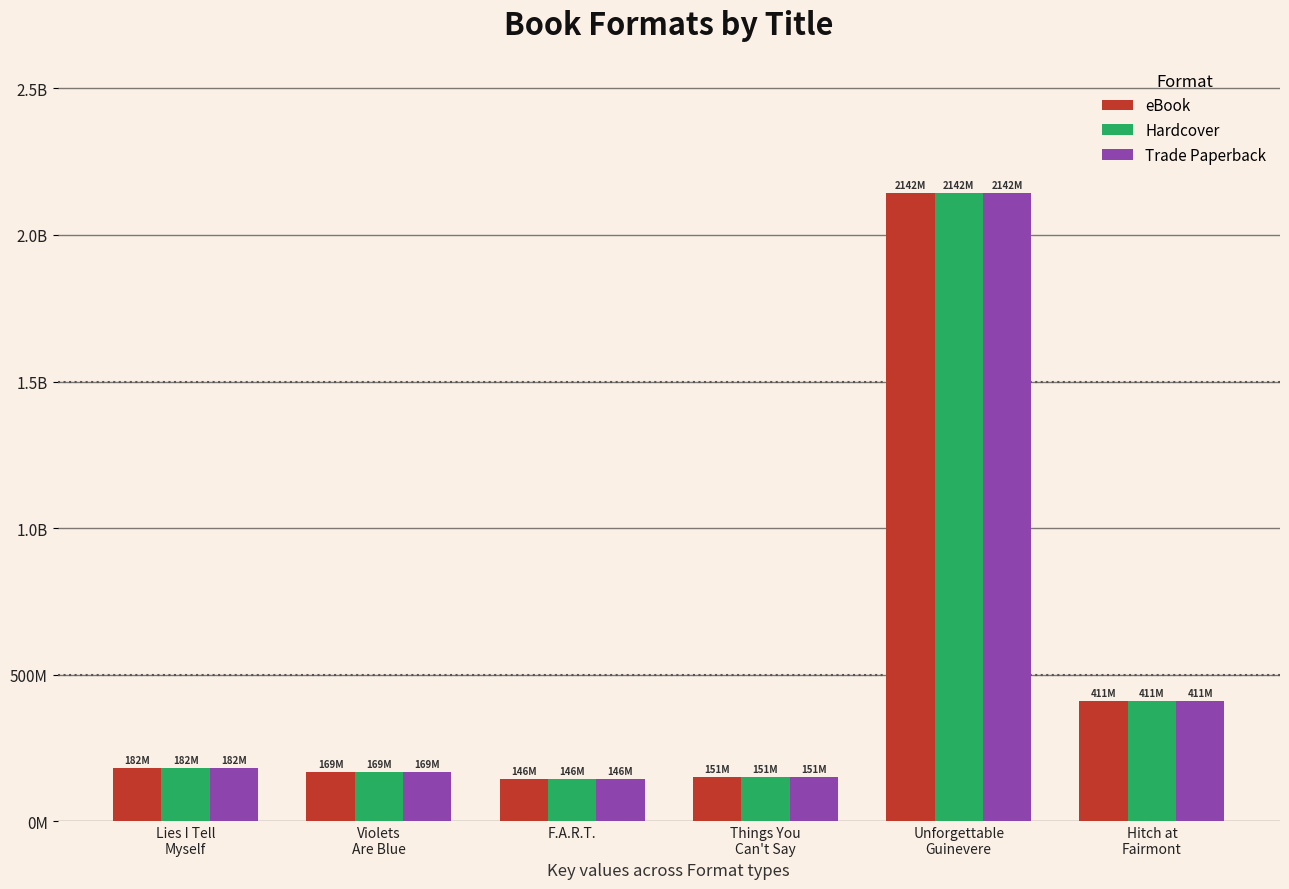

What is the average value of the Trade Paperback series?

533601774